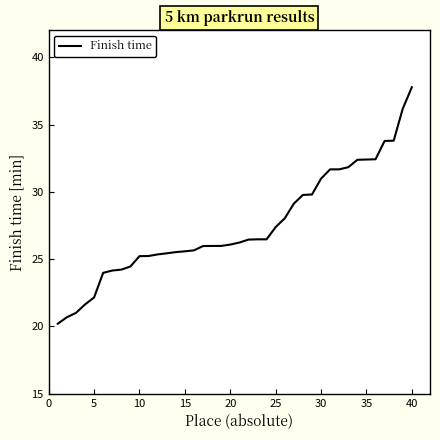

What is the smallest value displayed?

20.2